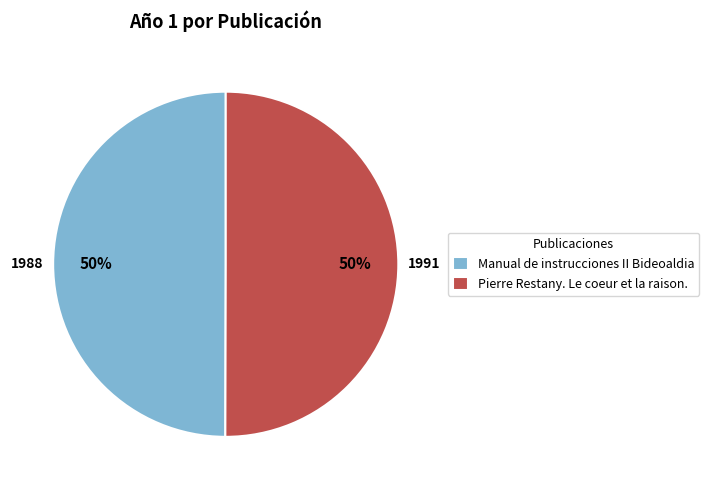

Is it true that Pierre Restany. Le coeur et la raison. is 50% of the pie?

True